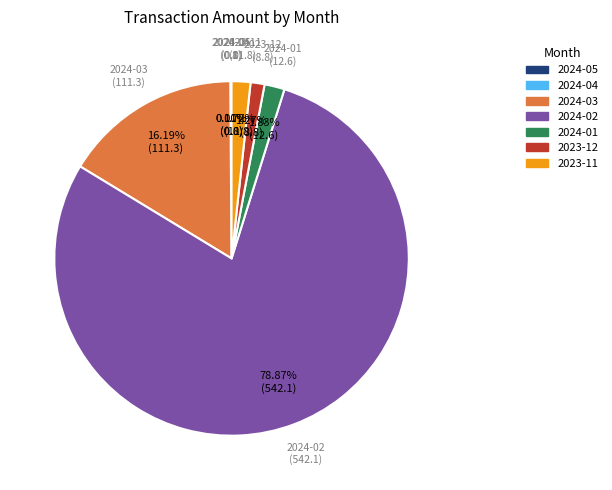

Is there any slice that represents more than half of the pie?

Yes